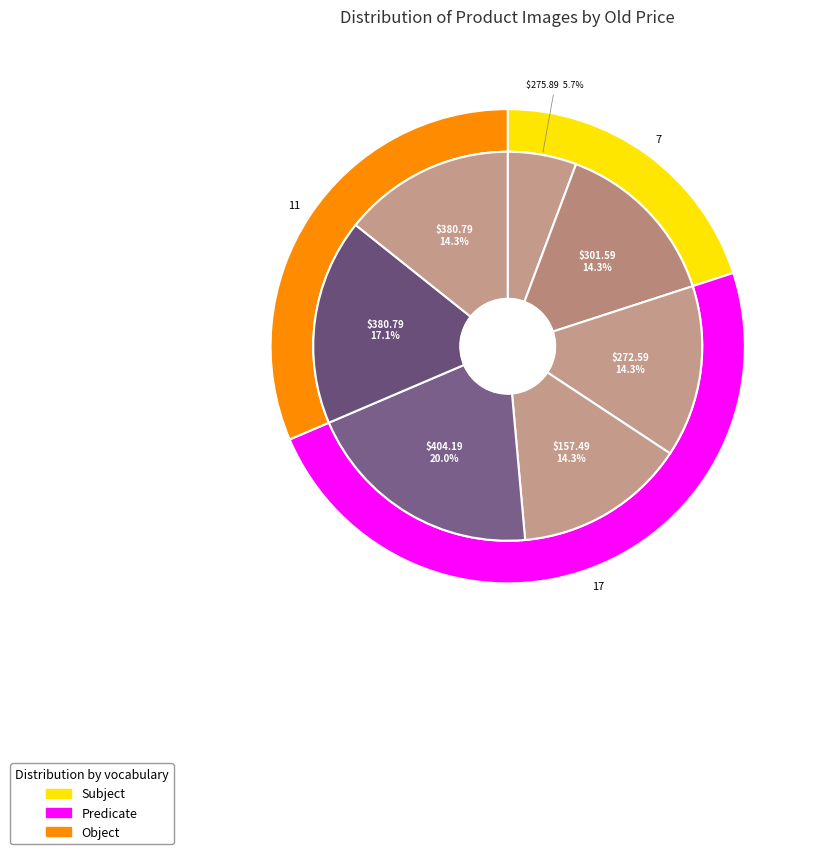

Does $380.79 account for over 50% of the chart?

No